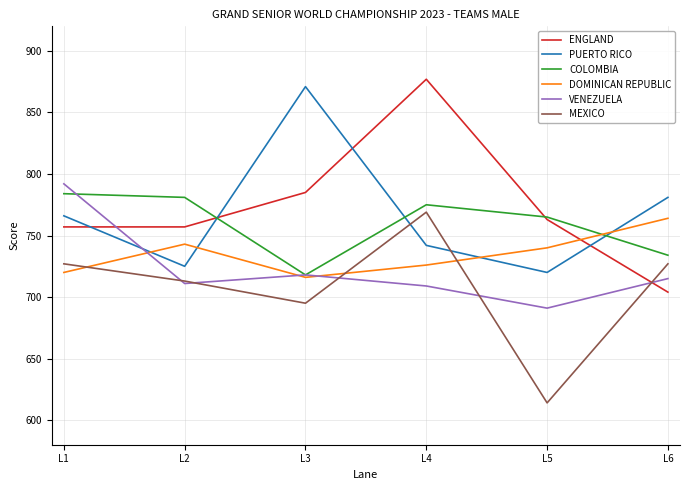

At which category is the sum across all series the highest?

L4